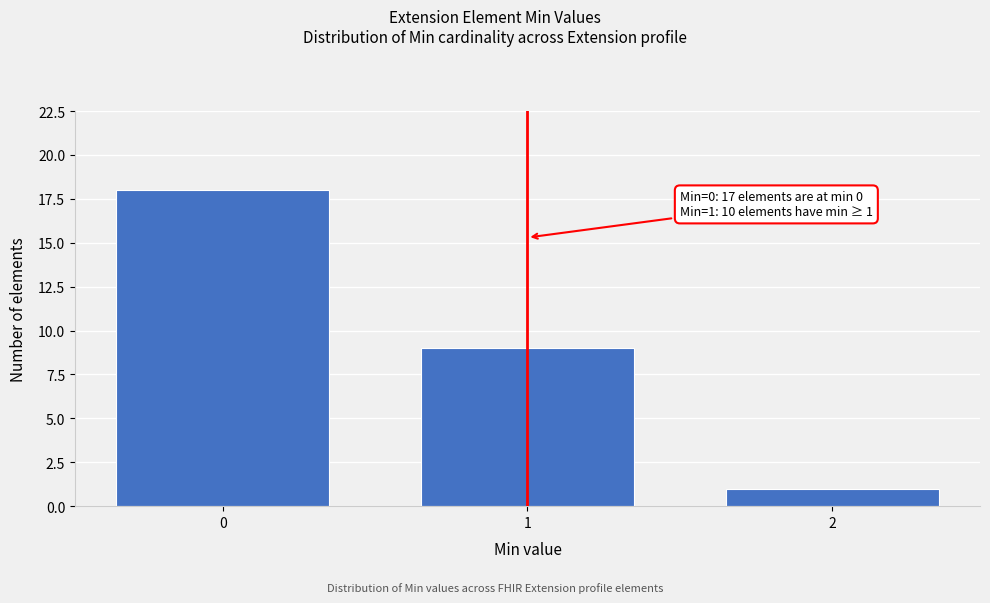

Reading left to right, transcribe all the data shown in this chart.

18	9	1